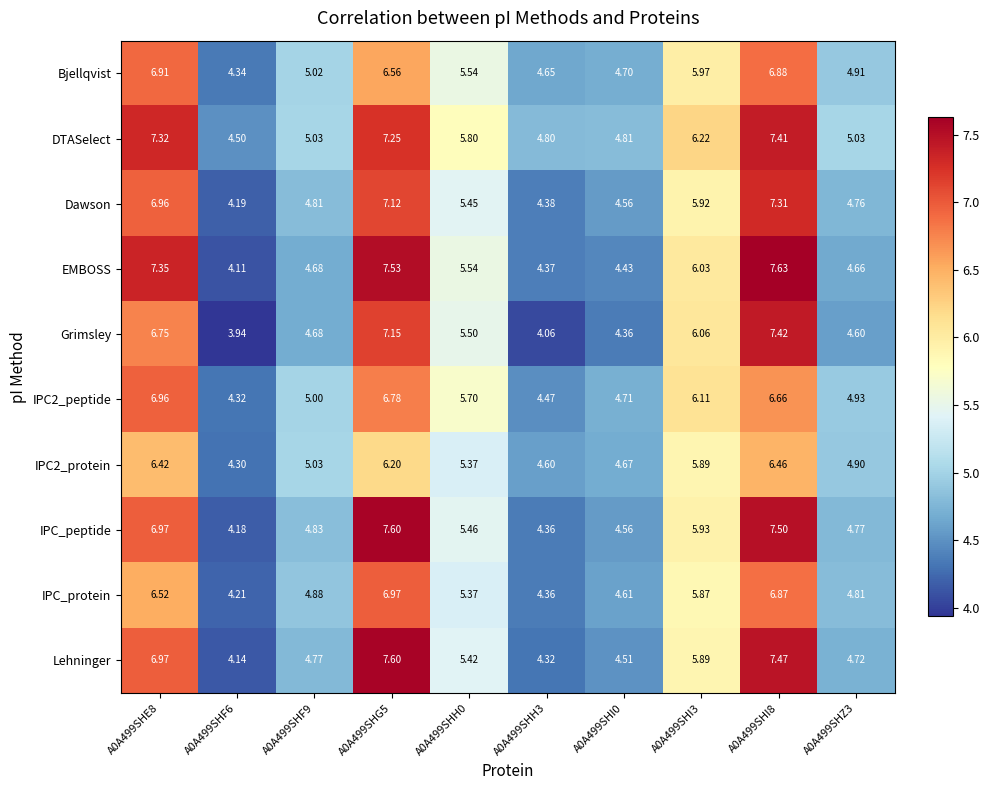

Which series has the widest spread of values?

EMBOSS